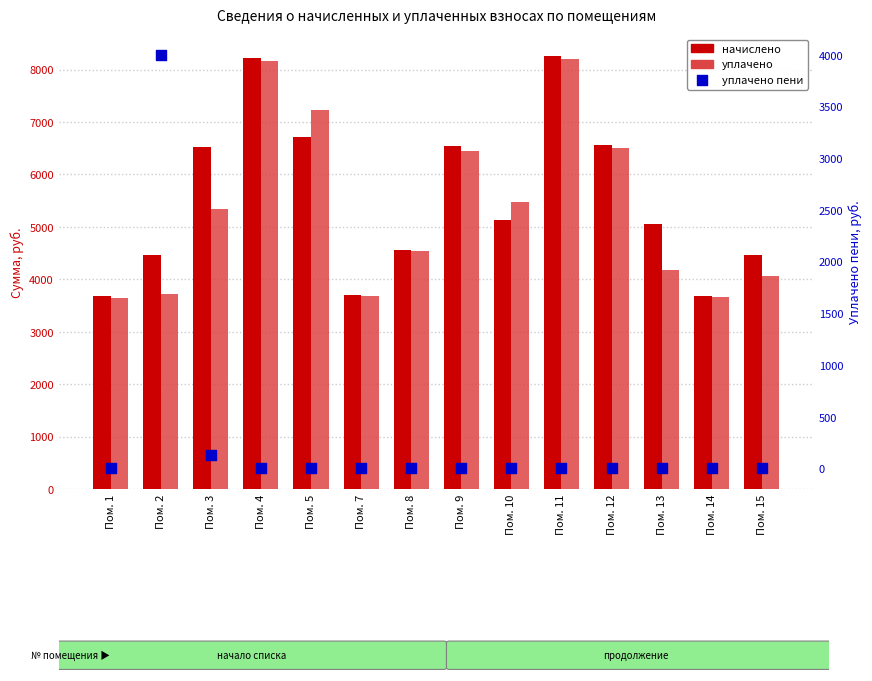

What is the total value across all series at Пом. 13?

9244.2